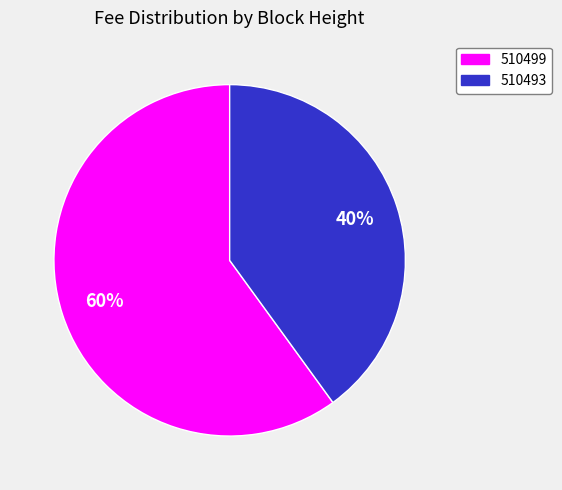

To the nearest percent, what percentage of the pie is 510493?

40%